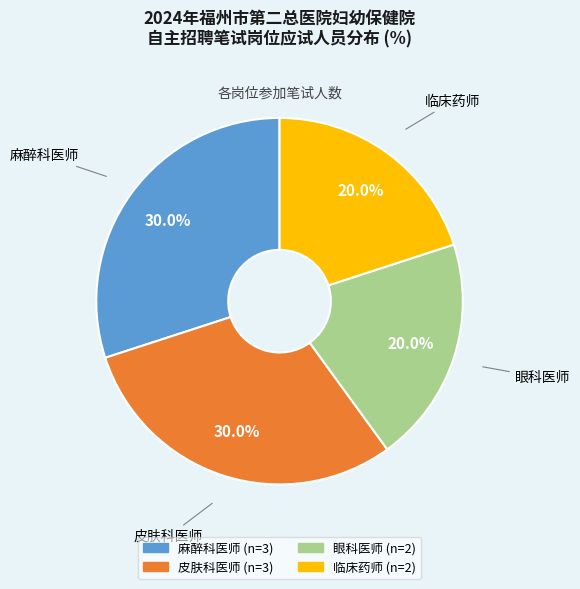

Is 眼科医师 the majority of the pie?

No